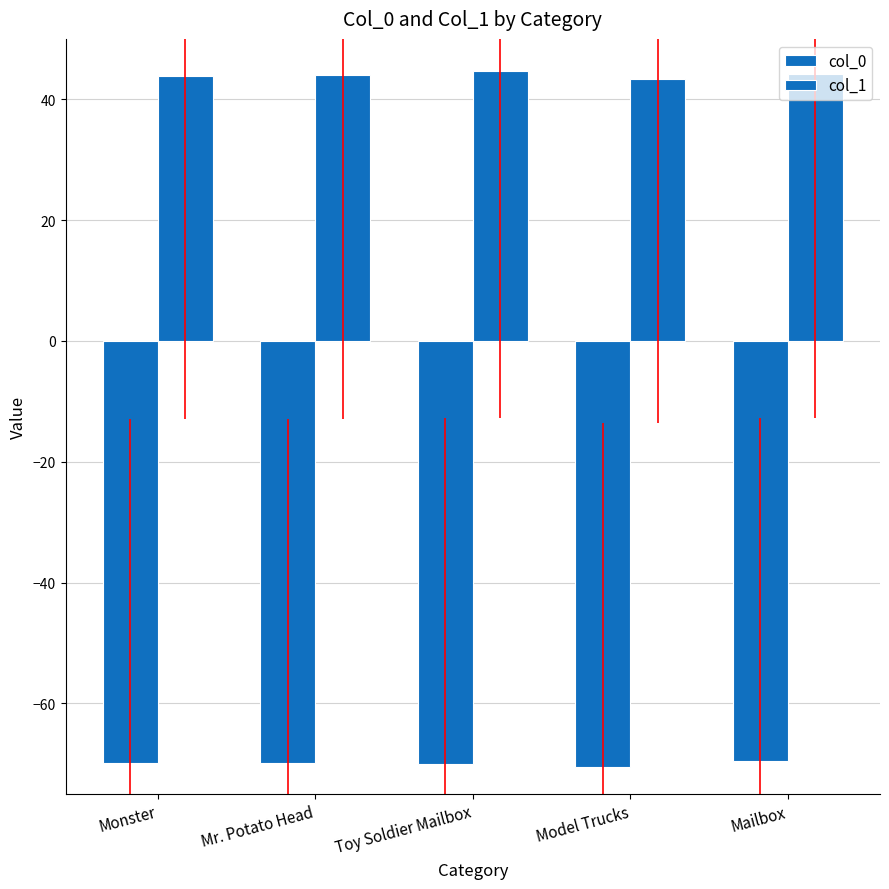

What is the difference between the second highest and second lowest values in the col_1 series?

0.3